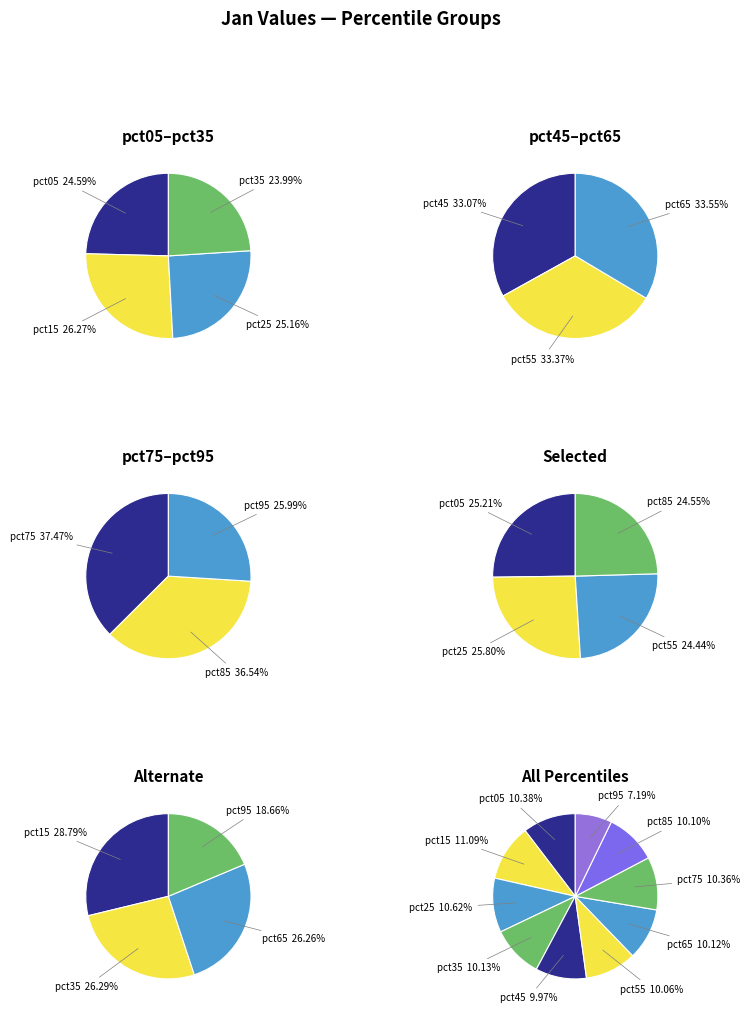

Rank the categories by value from highest to lowest.

pct15, pct25, pct05, pct75, pct35, pct65, pct85, pct55, pct45, pct95